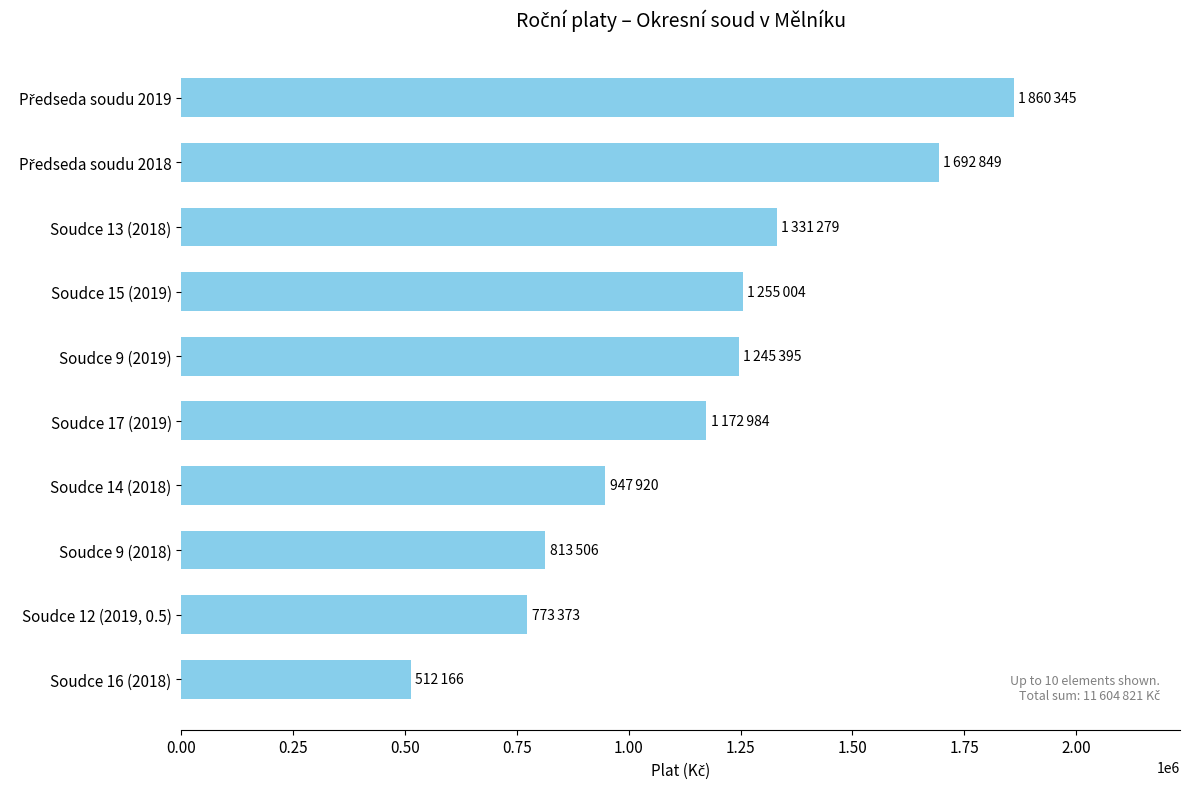

The value at Soudce 16 (2018) is 512166. True or false?

True